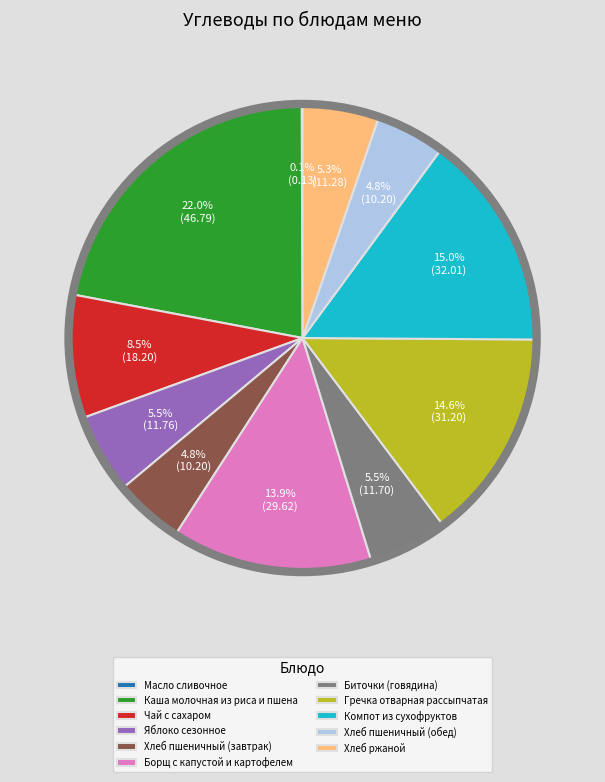

Which category has the biggest portion of the pie?

Каша молочная из риса и пшена